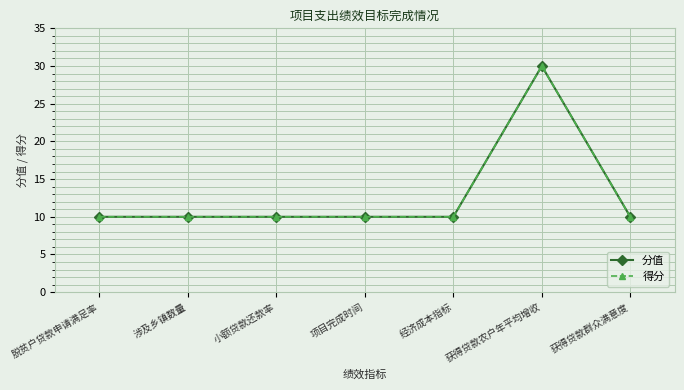

Between 经济成本指标 and 获得贷款农户年平均增收, which is larger?

获得贷款农户年平均增收